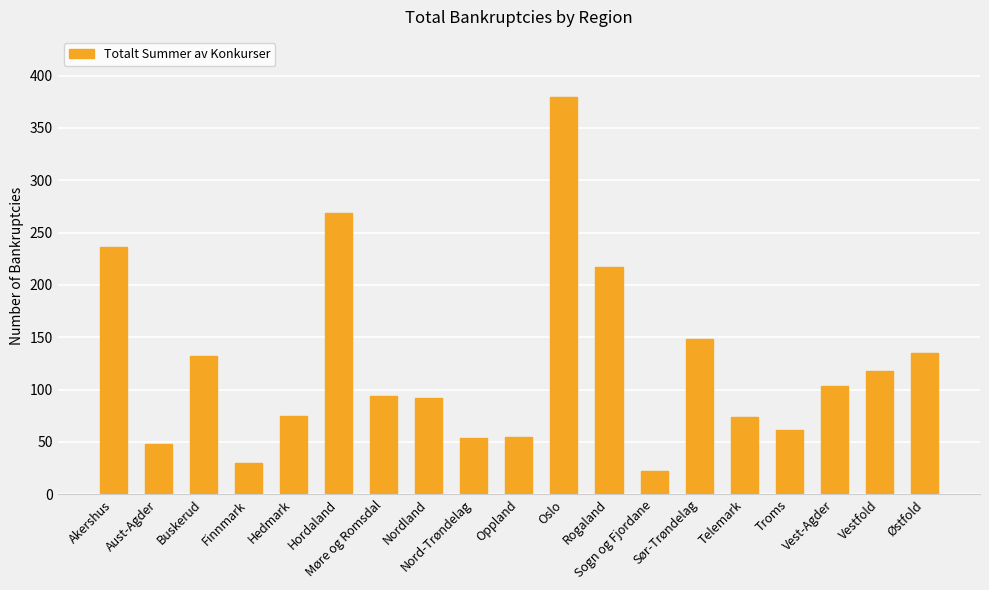

What is the value of the 14th bar from the left?

148